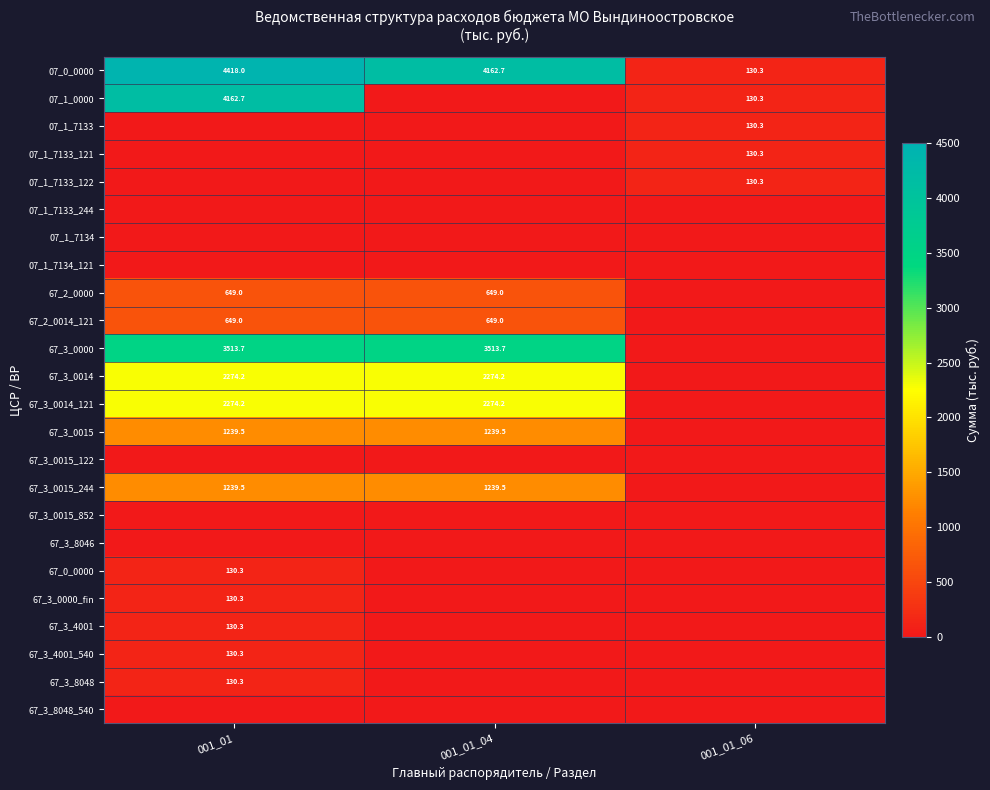

At which category is the sum across all series the highest?

001_01